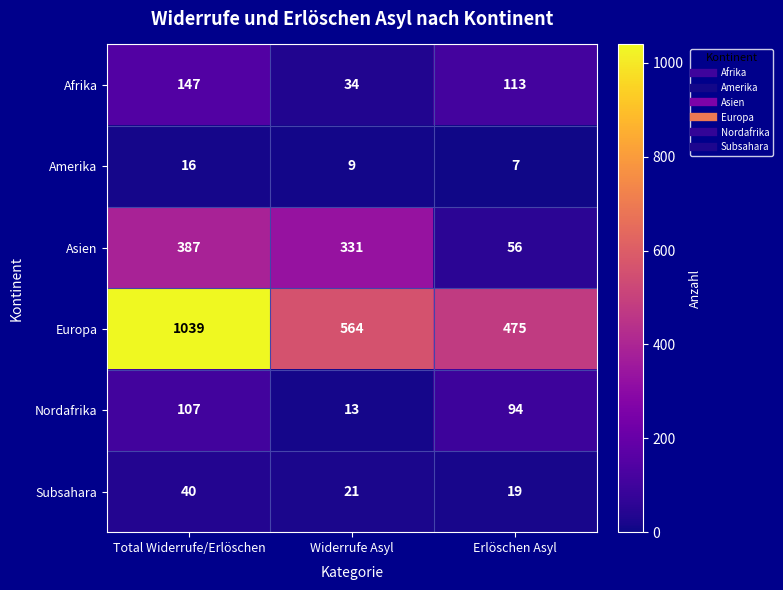

Is it true that Amerika equals 27 at Total Widerrufe/Erlöschen?

False